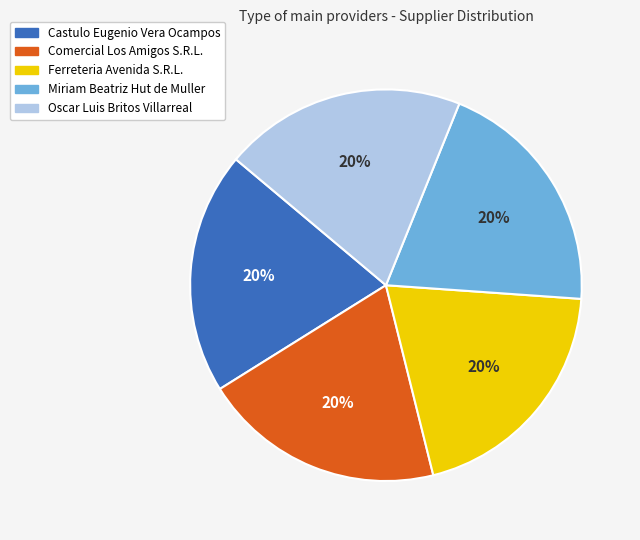

How many slices are in this pie chart?

5